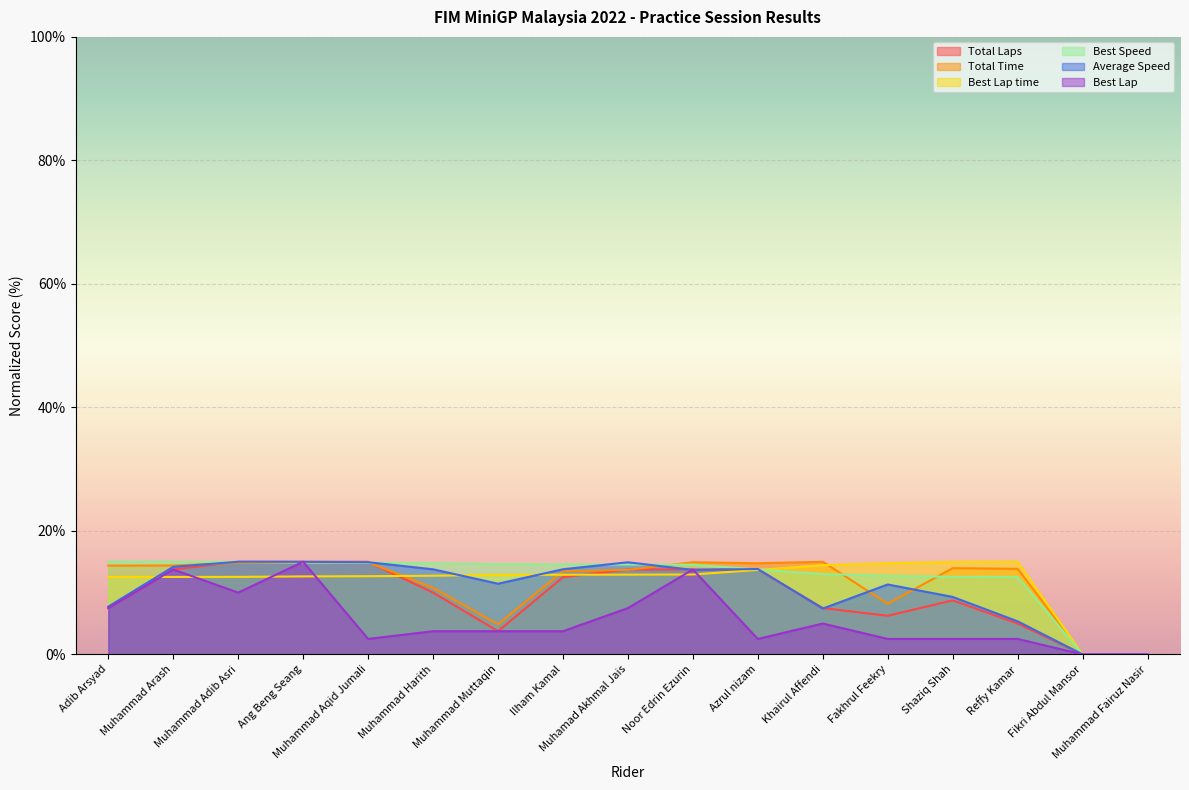

In Best Lap time, how many points are higher than both neighbors (excluding endpoints)?

1